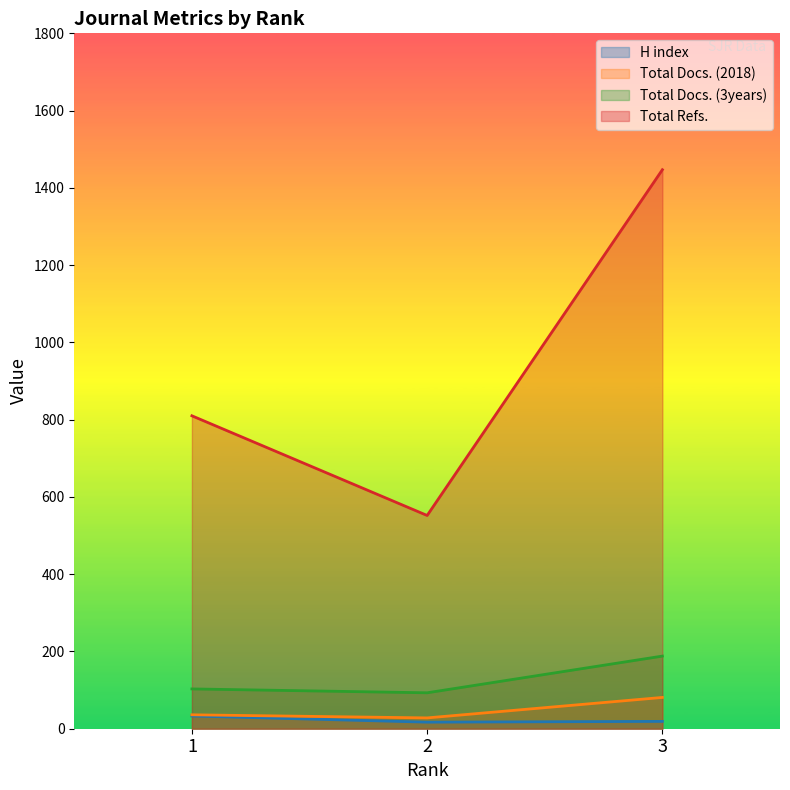

Which series has the largest total across all categories?

Total Refs.